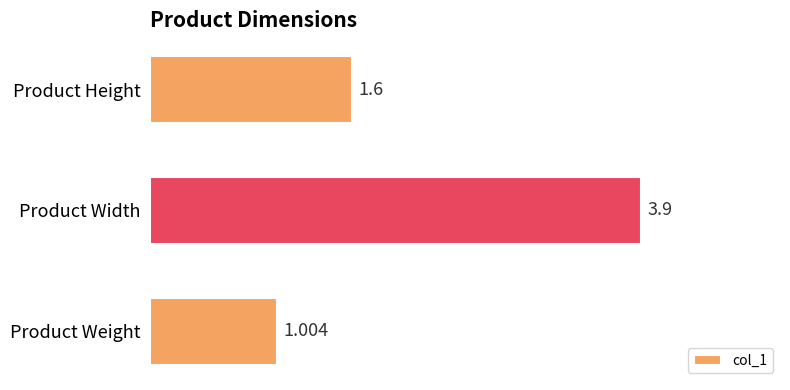

Which category has the lowest value across all series?

Product Weight